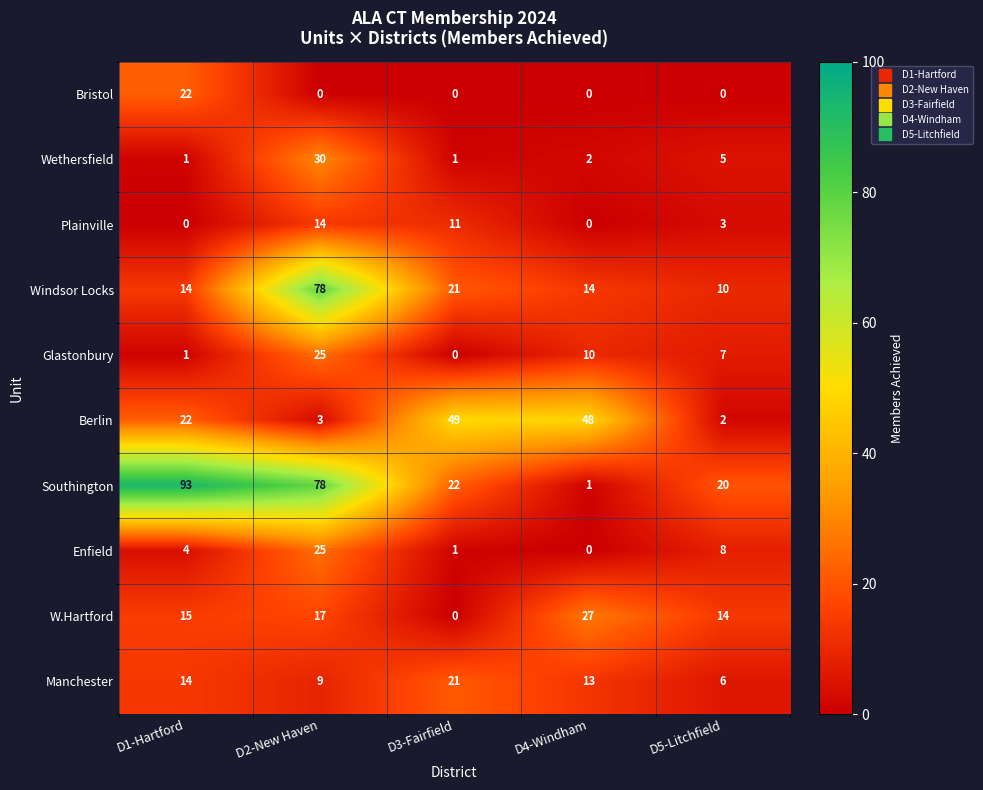

What is the difference between the maximum and minimum values in the Berlin series?

47